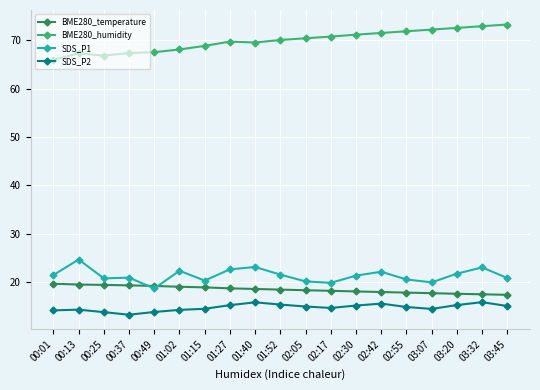

Which series has the largest total across all categories?

BME280_humidity